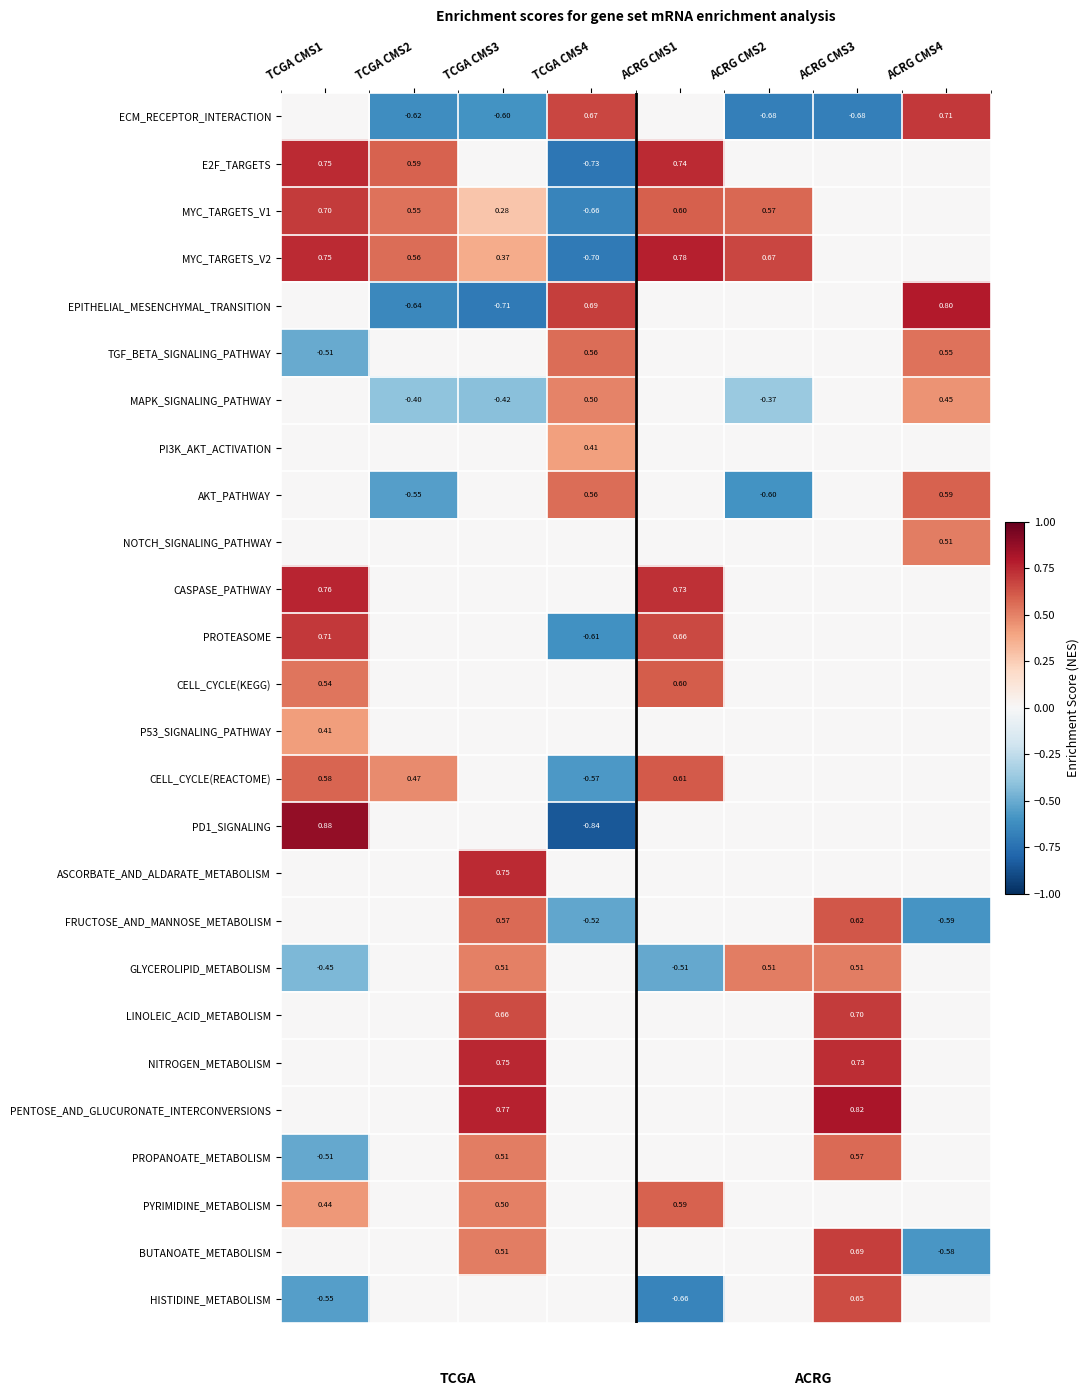

Count the number of categories in the chart.

8